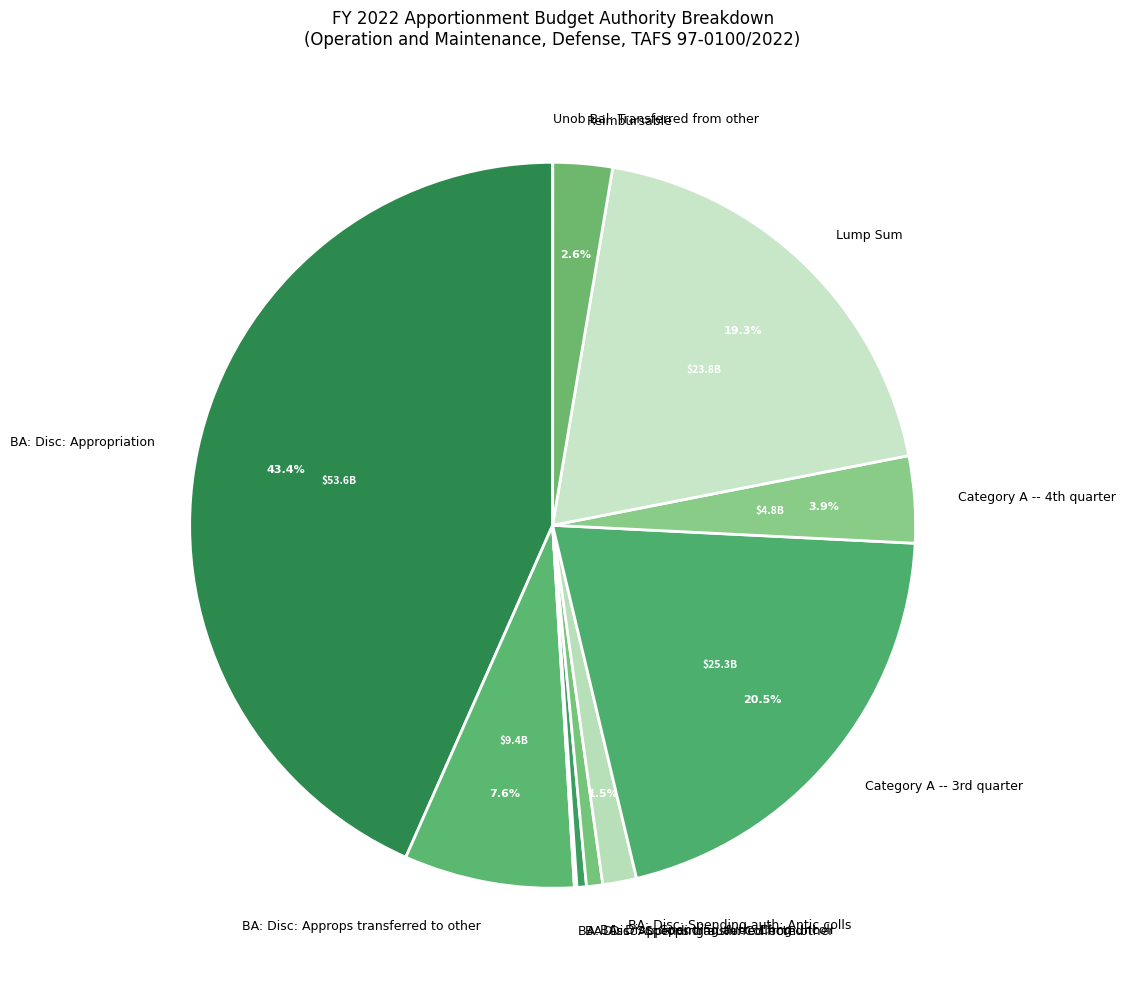

The BA: Disc: Appropriation slice represents 43% of the pie. True or false?

True